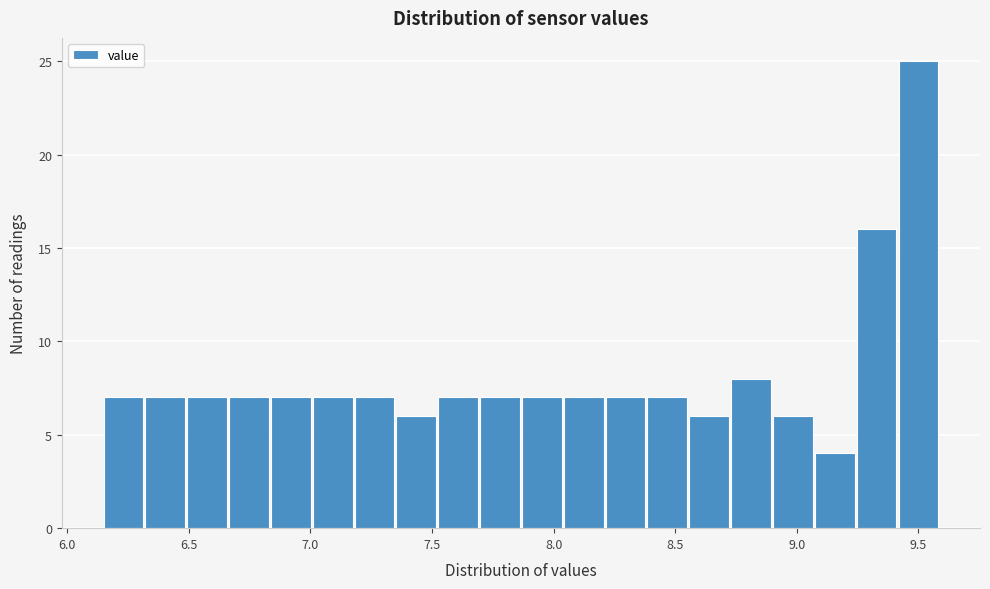

Around what value on the x-axis is the tallest bar? Give the approximate position of its centre, as read against the axis.

9.50